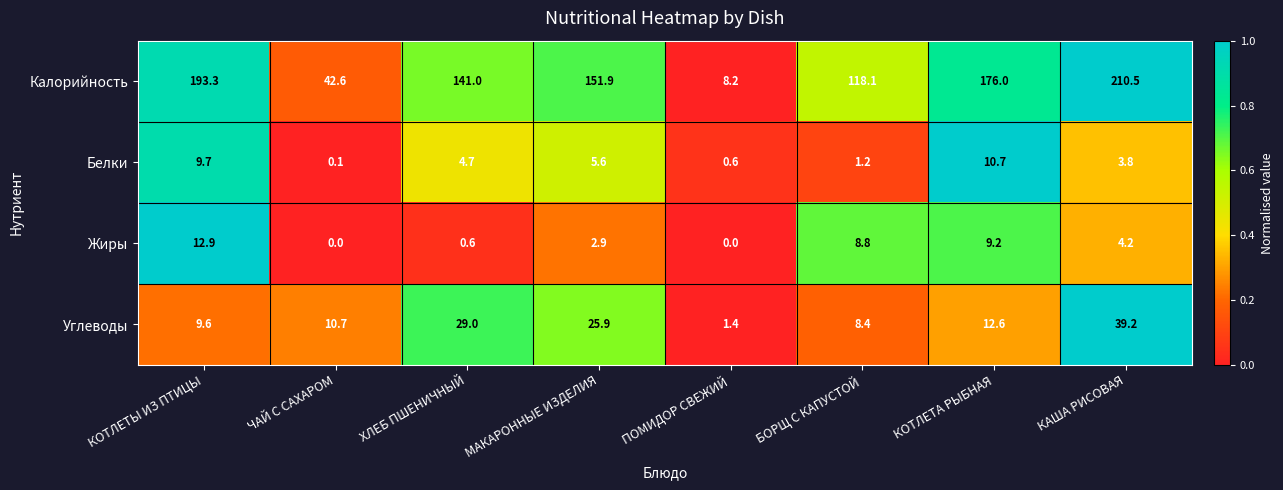

What is the total value across all series at ХЛЕБ ПШЕНИЧНЫЙ?

175.3